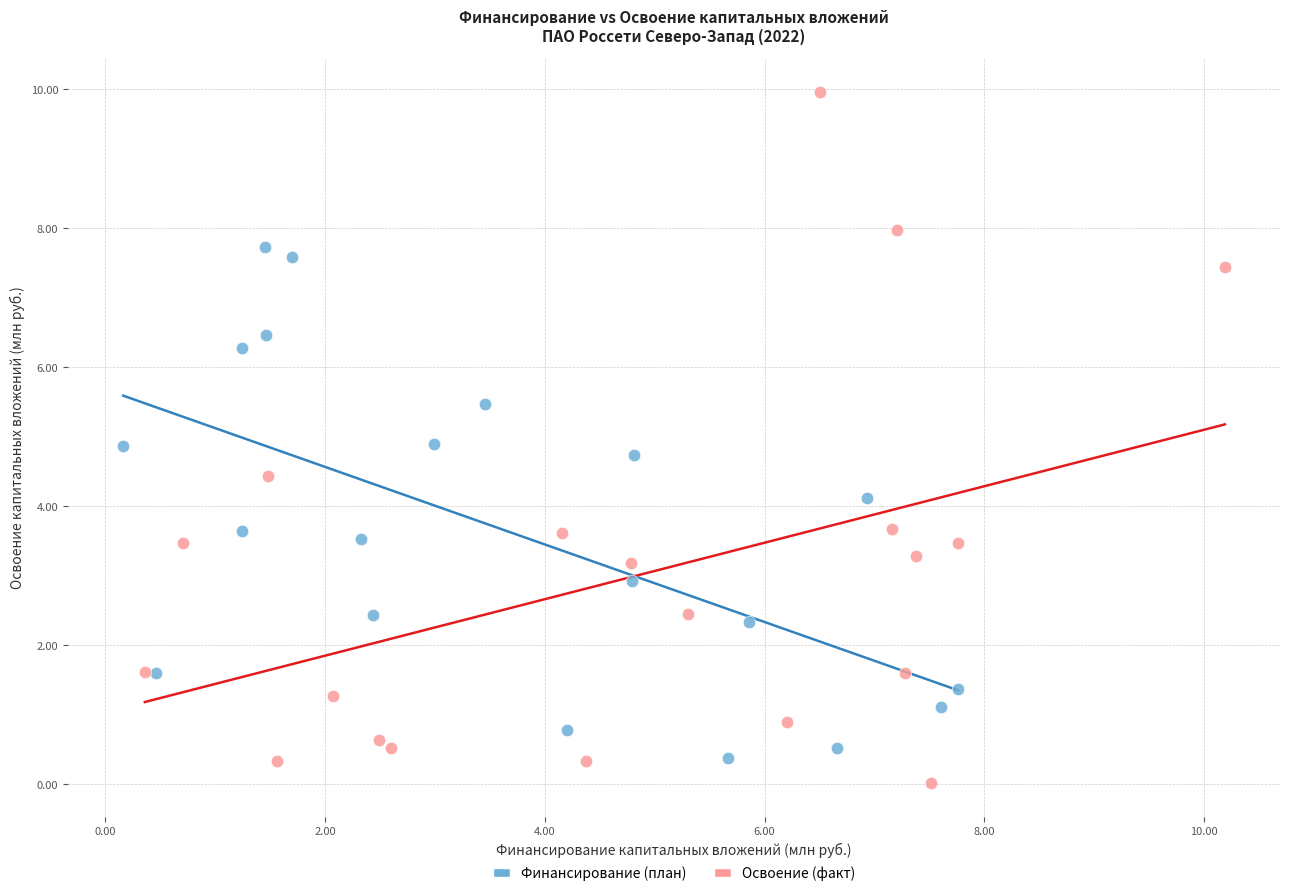

Which series has the widest spread of Y values?

Освоение (факт)